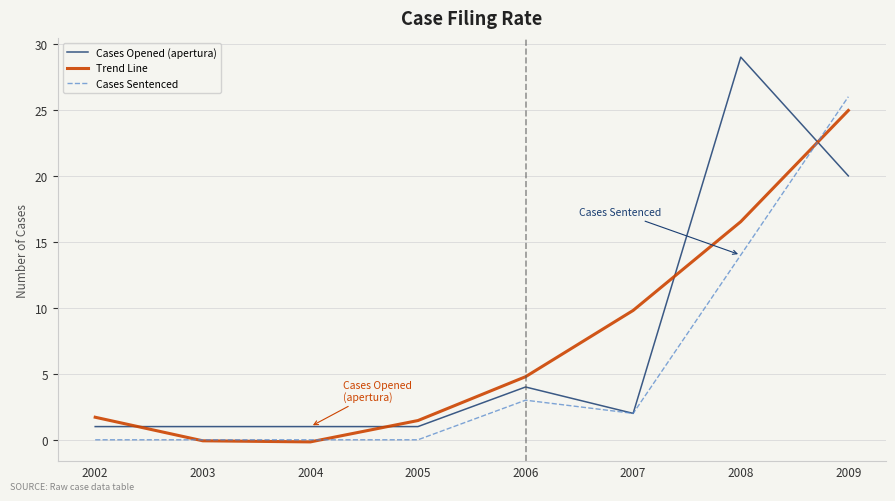

What is the sum of all Cases Sentenced values?

45.0